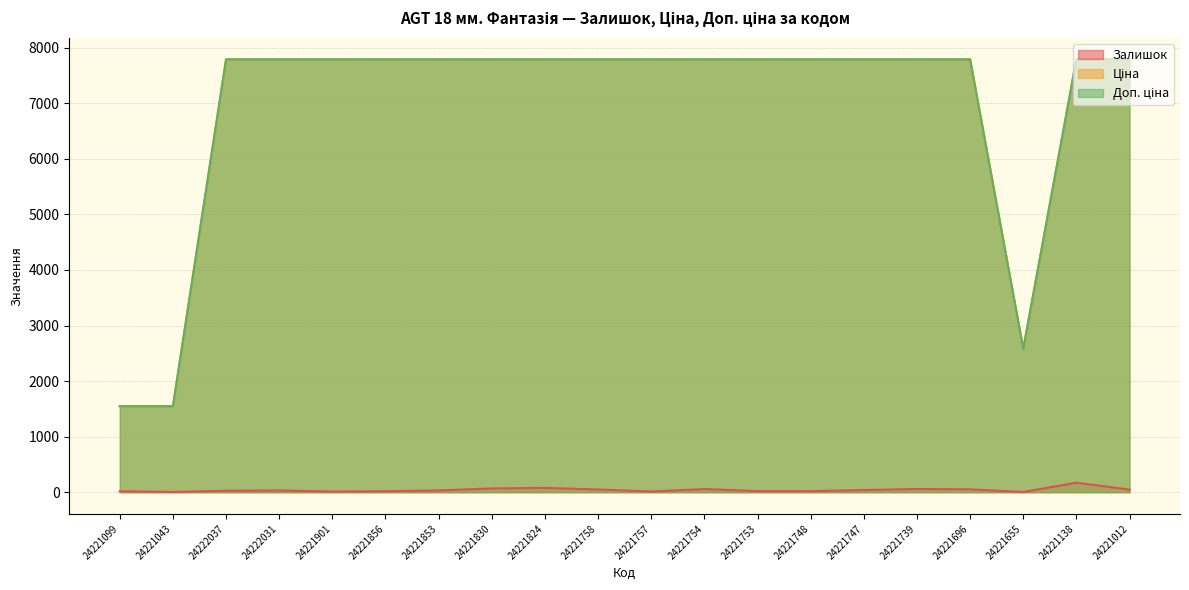

What is the greatest value displayed?

7792.9